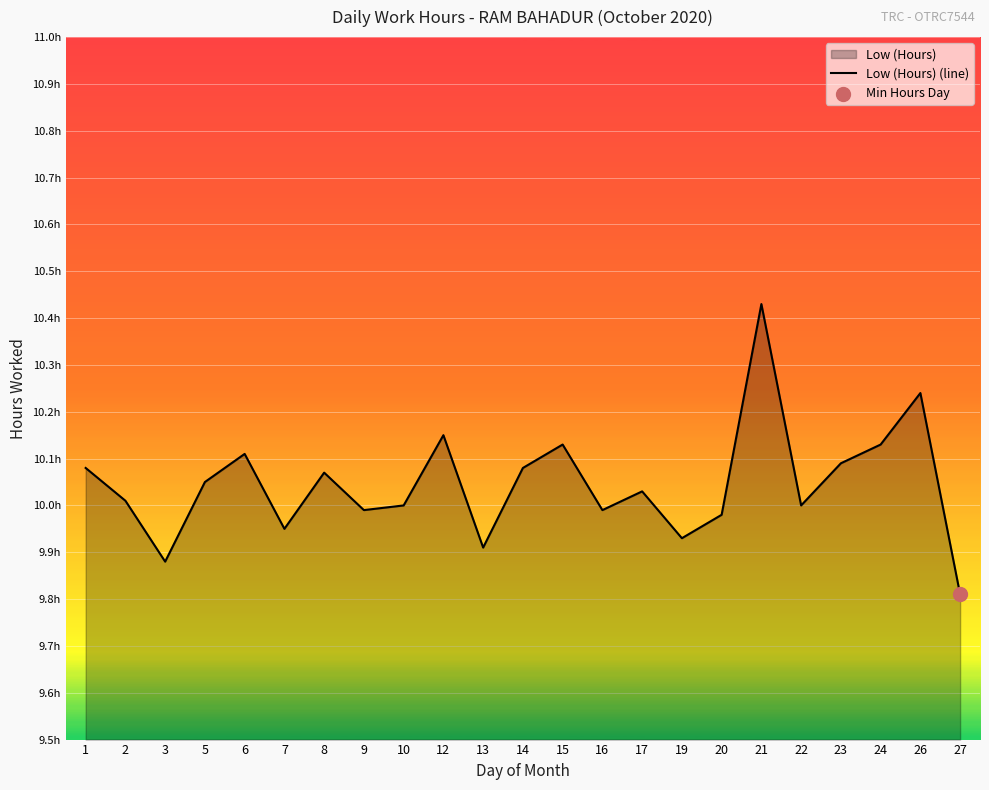

What is the change in value from 8 to 26?

+0.2